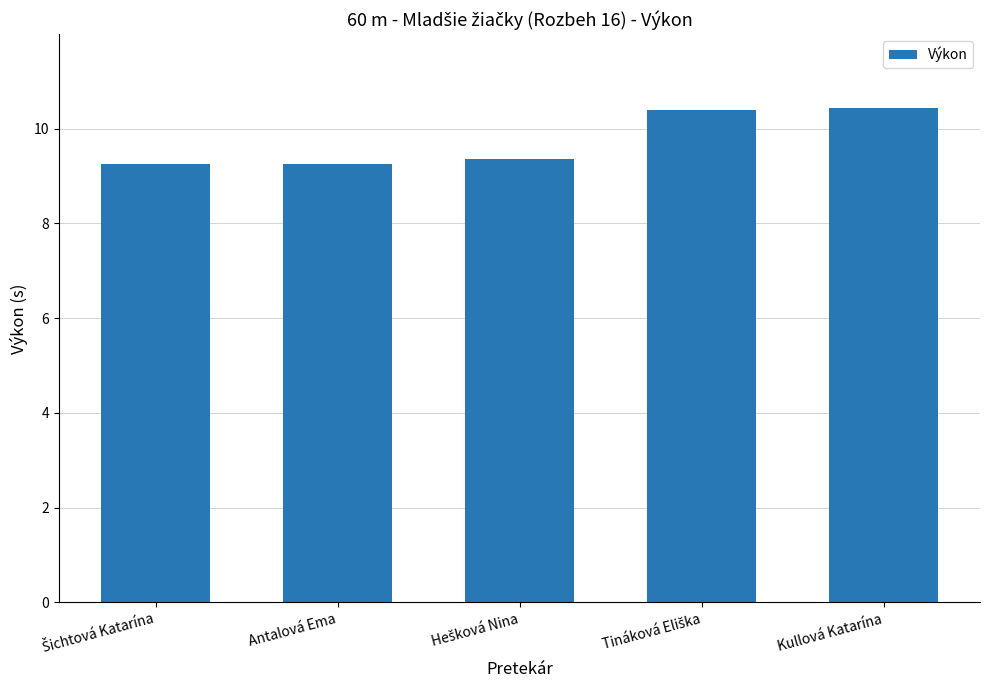

Count the values in the range 9 to 10.

3